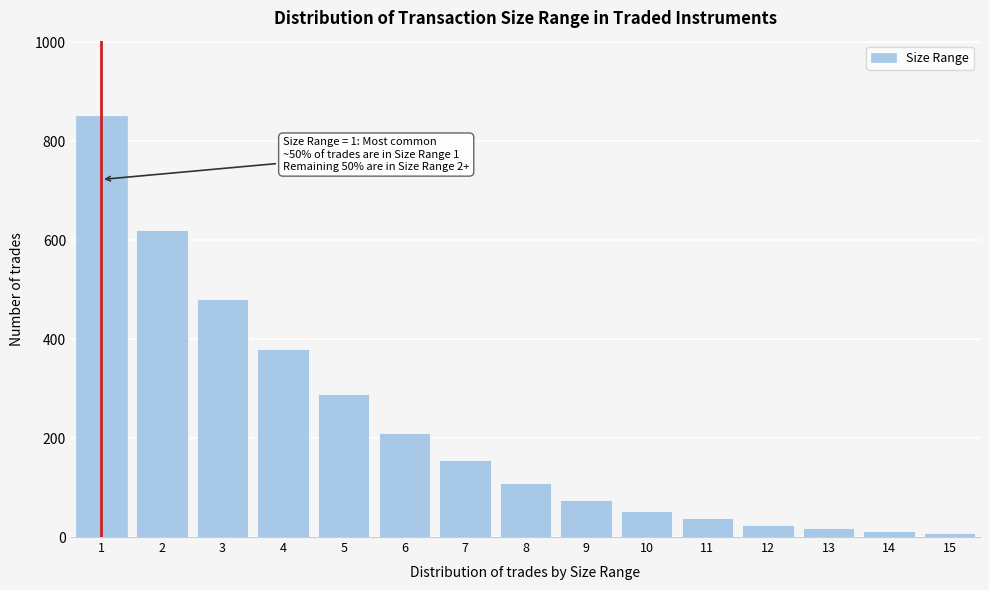

What is the change in value from 4 to 9?

-305